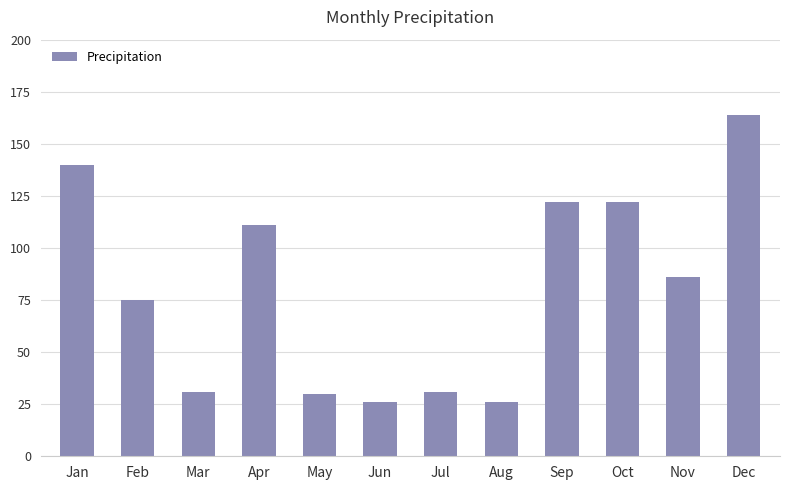

At which label is the value closest to 95?

Nov